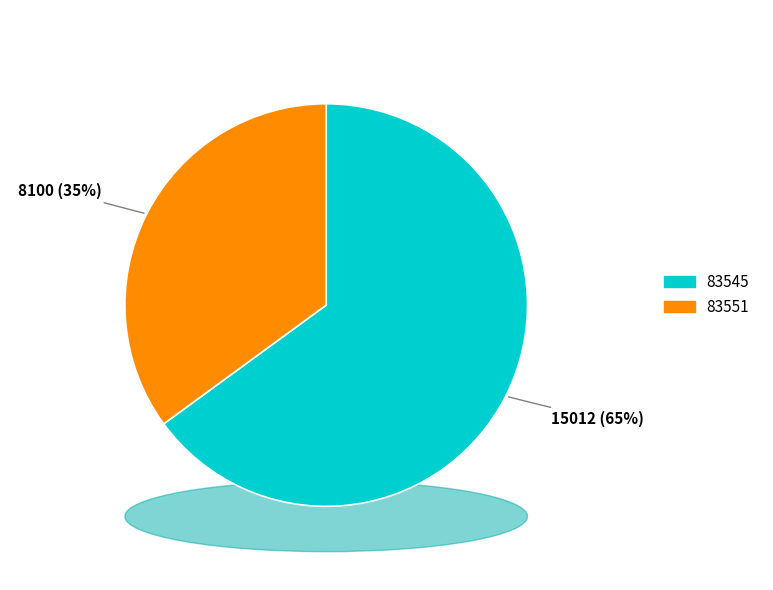

Is there a majority slice in this chart?

Yes